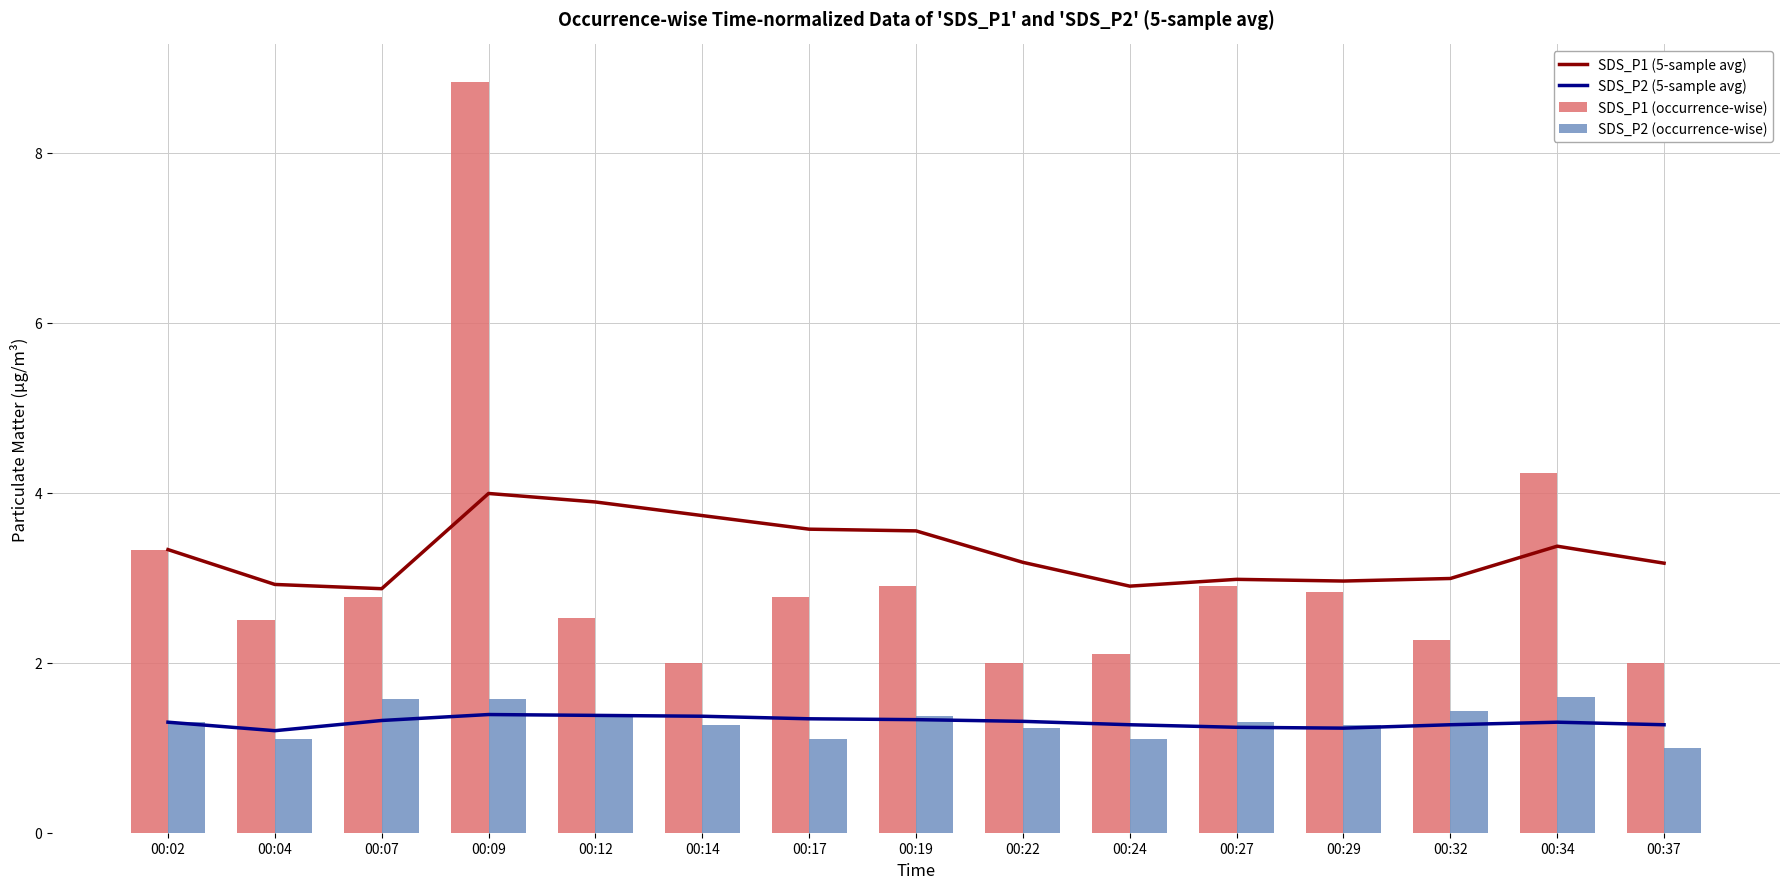

How many SDS_P2 (occurrence-wise) values are between 1 and 2?

15